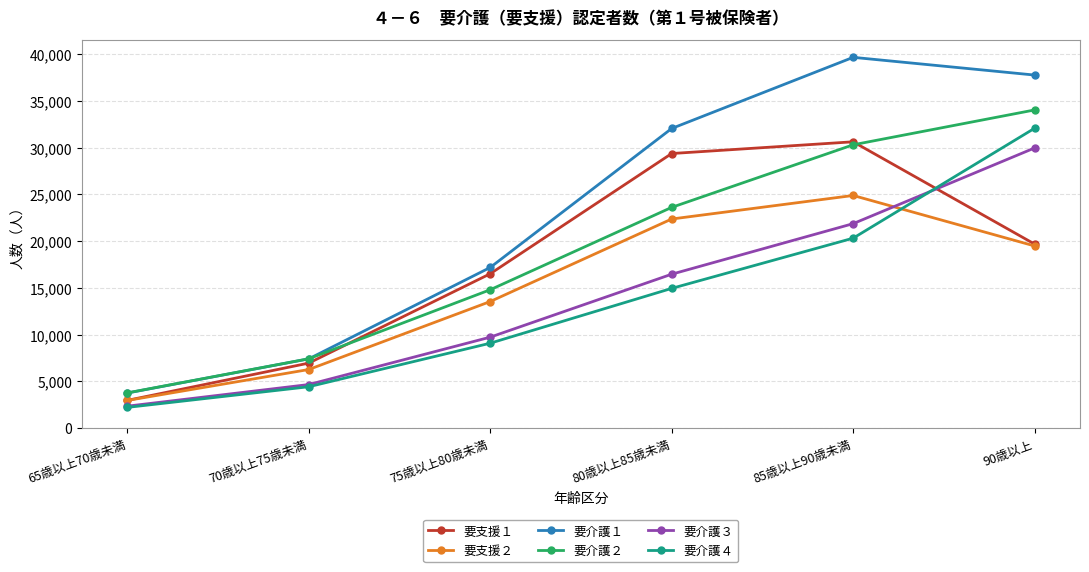

The value of 要支援２ at 65歳以上70歳未満 is 2956. True or false?

True